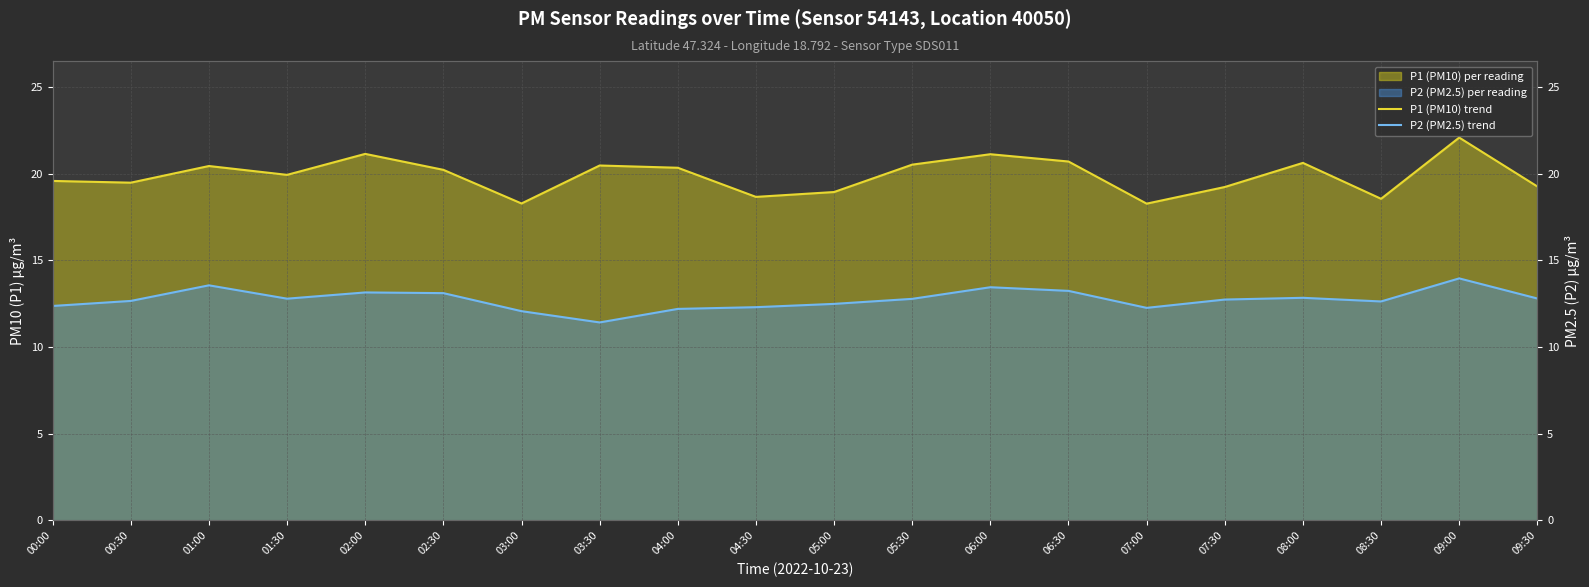

The P2 (PM2.5) trend series shows 7.3 at 04:00. True or false?

False